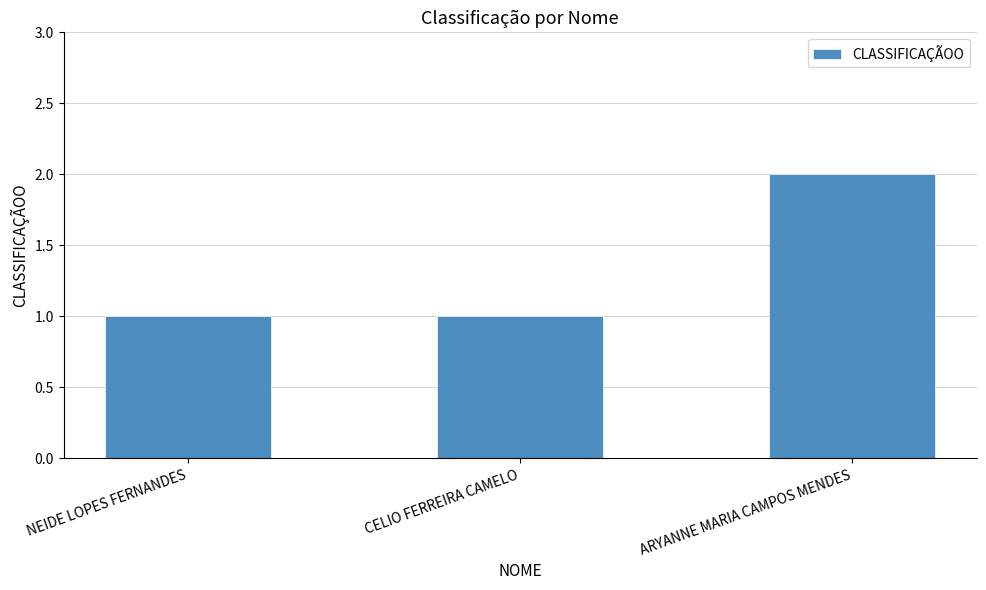

What is the difference between the values at ARYANNE MARIA CAMPOS MENDES and NEIDE LOPES FERNANDES?

1